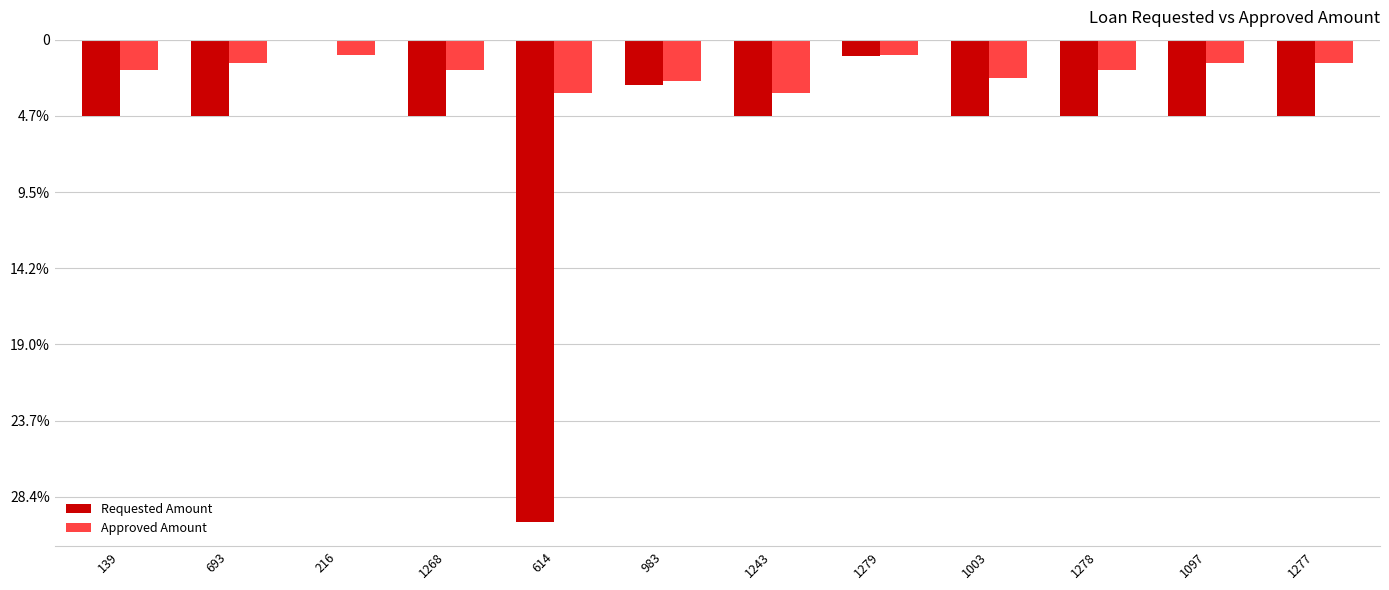

At which category is the sum across all series the highest?

216